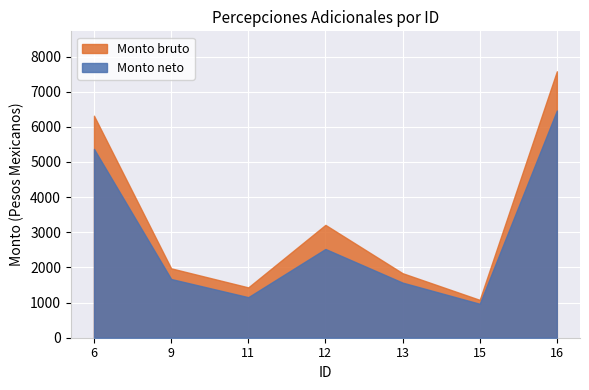

How many data points in Monto neto are above 1670?

4